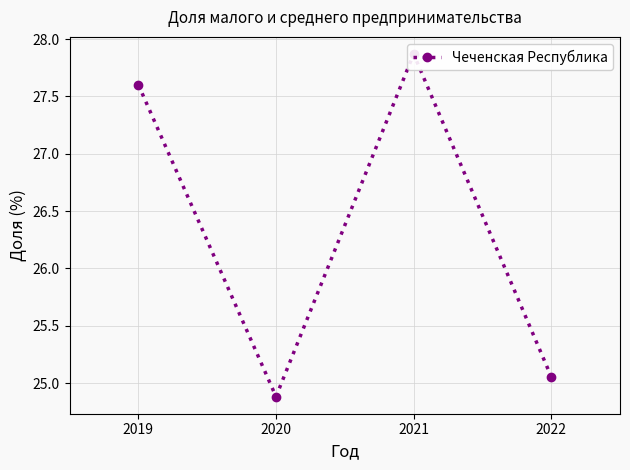

Approximately how many times larger is the value at 2019 compared to 2022?

1.1